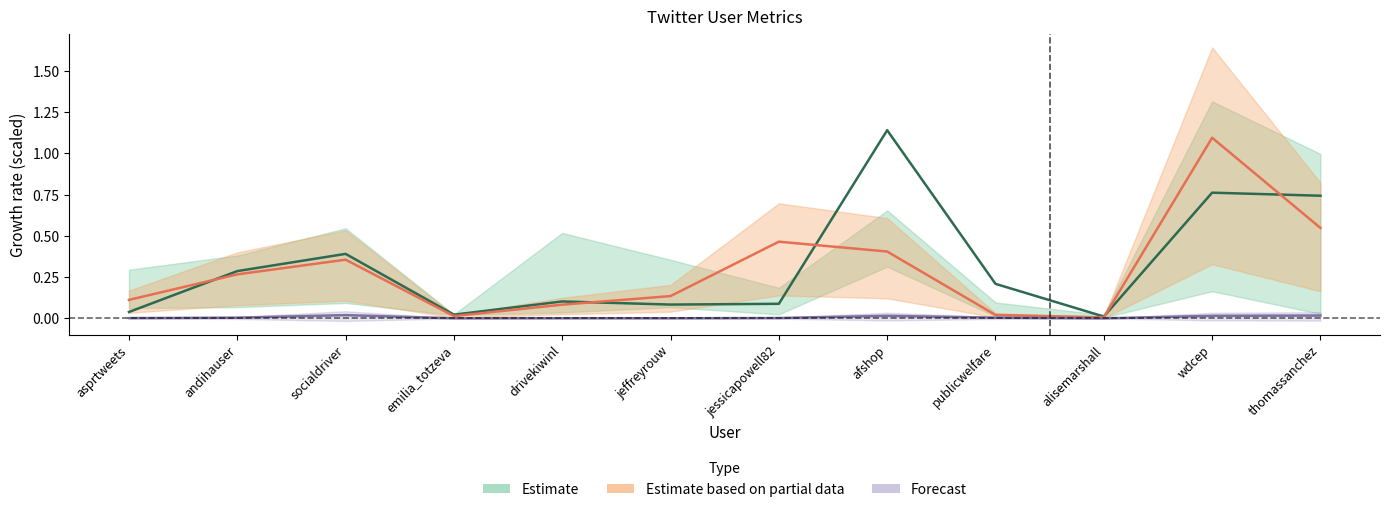

What is the total value across all series at socialdriver?

0.8